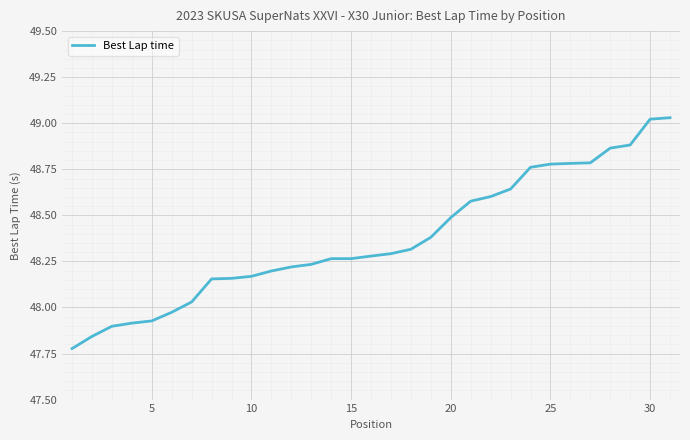

Count the number of values greater than 48.

25